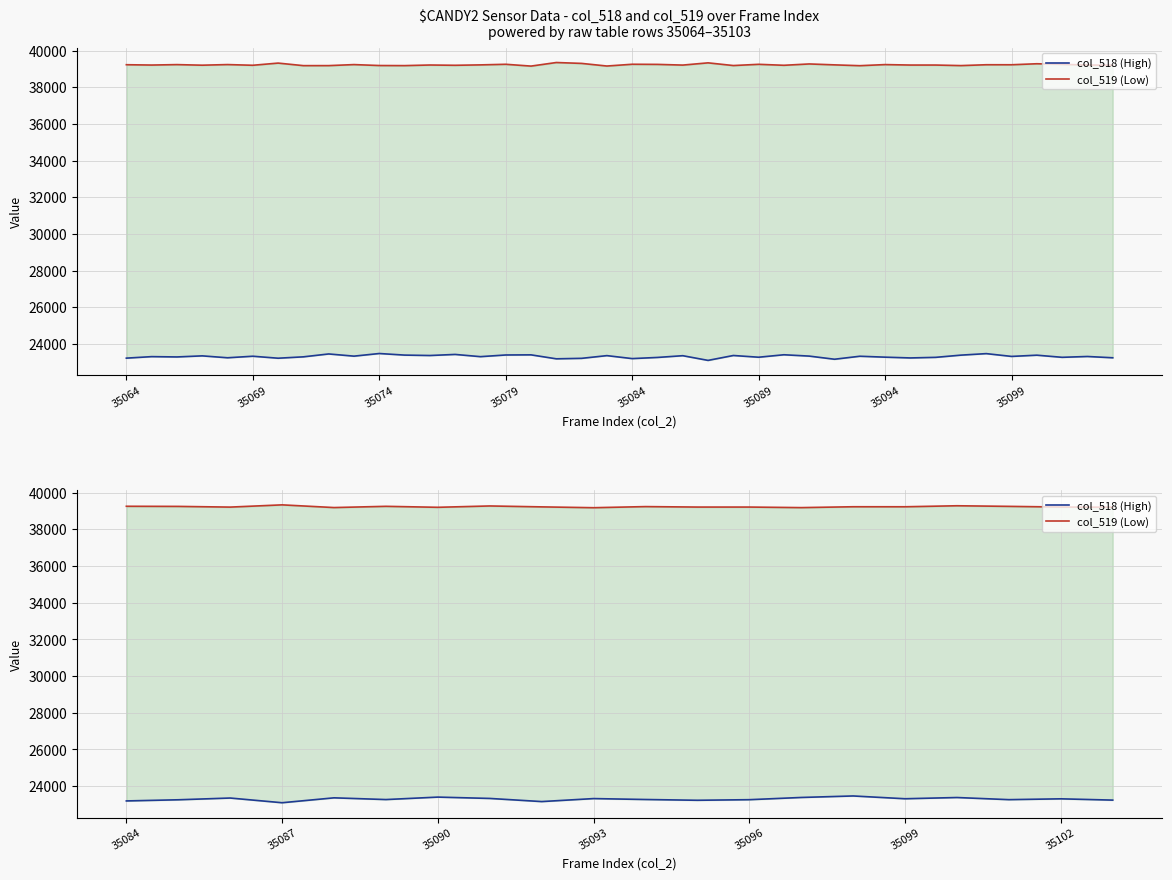

What is the sum of the col_518 (High) values at 35074 and 15?

46665